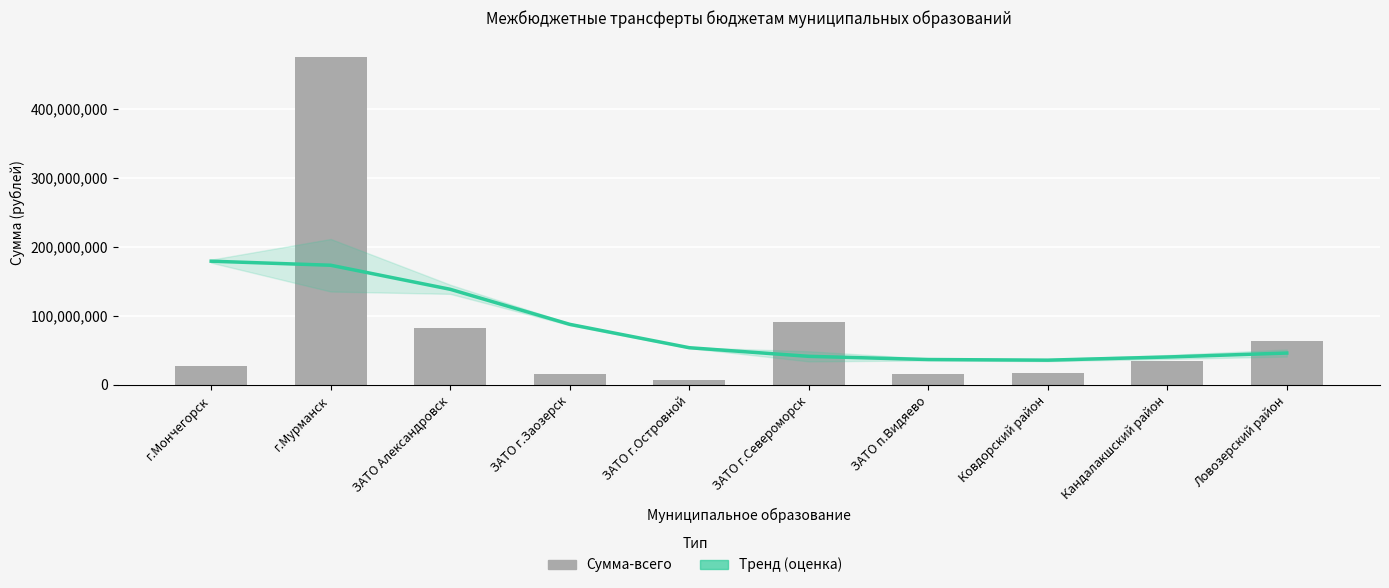

At which category is the sum across all series the highest?

г.Мурманск